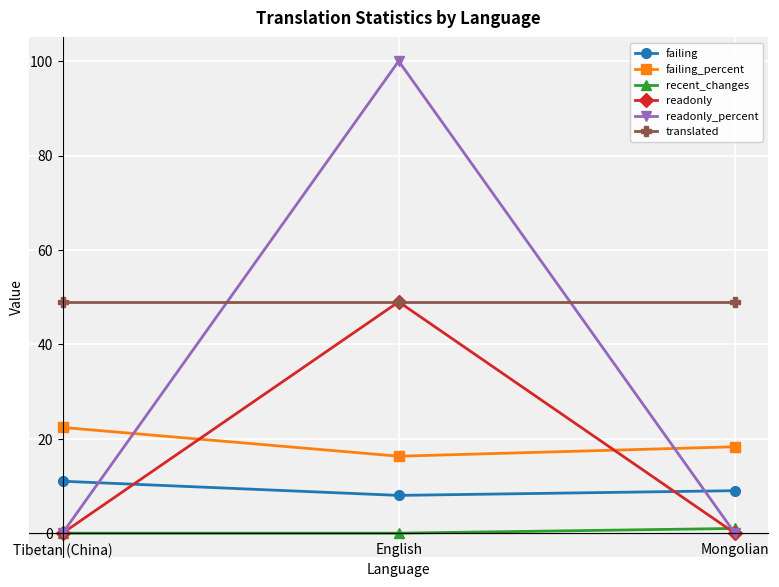

At which category is the sum across all series the highest?

English